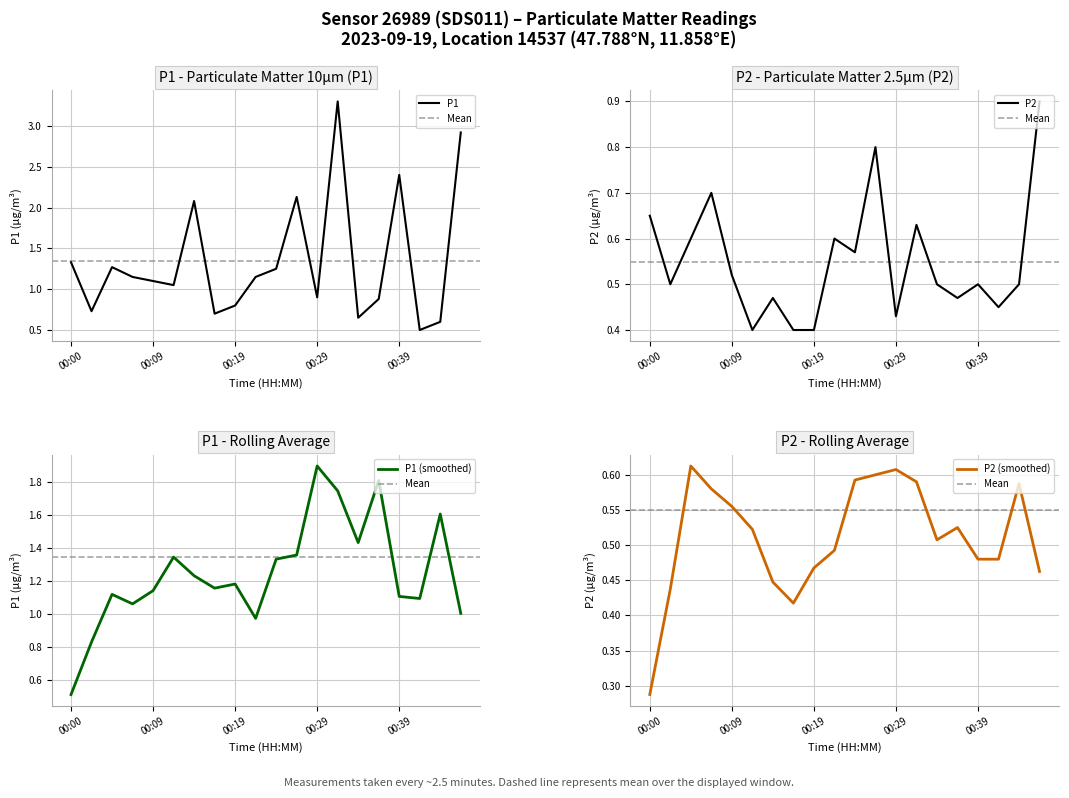

Where does the P1 series first go above 1?

00:00